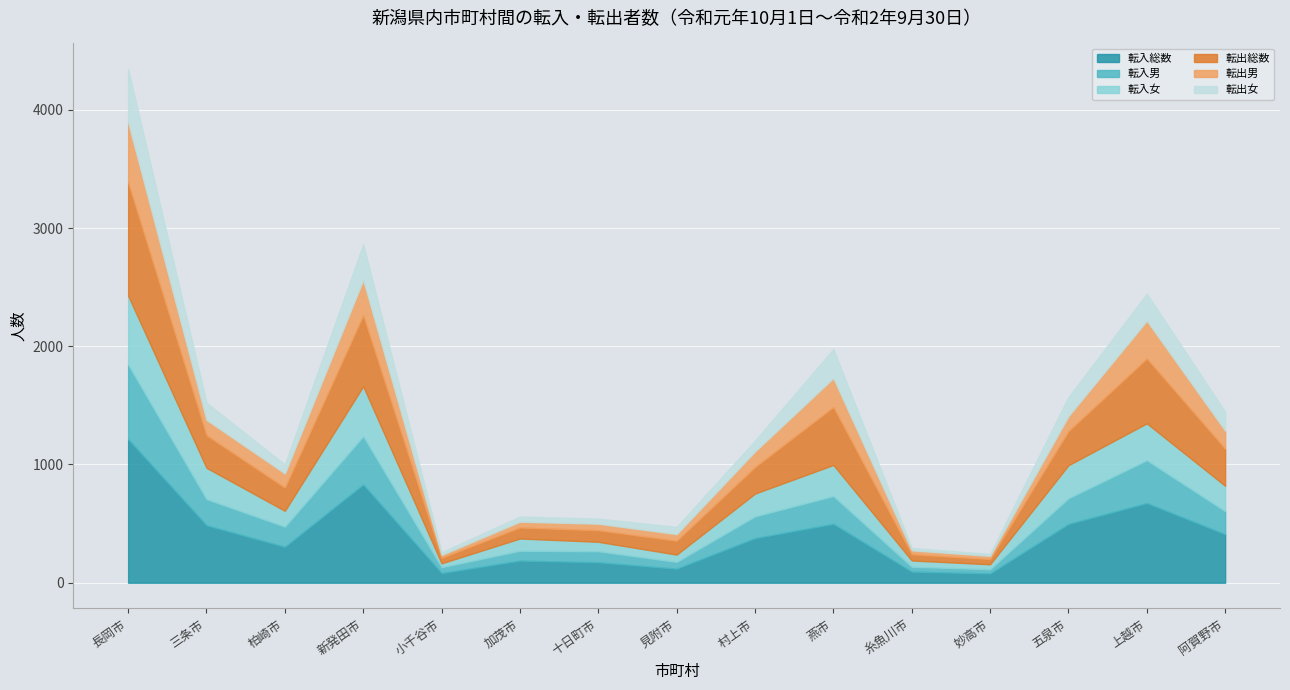

At which category does 転入総数 reach its first local valley?

柏崎市